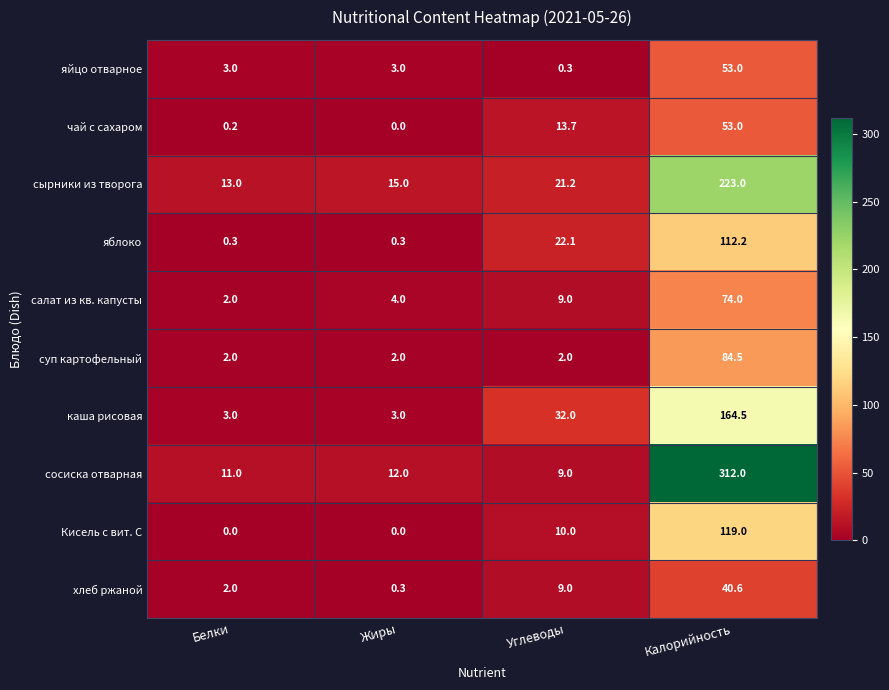

Is it true that хлеб ржаной equals 3.6 at Углеводы?

False